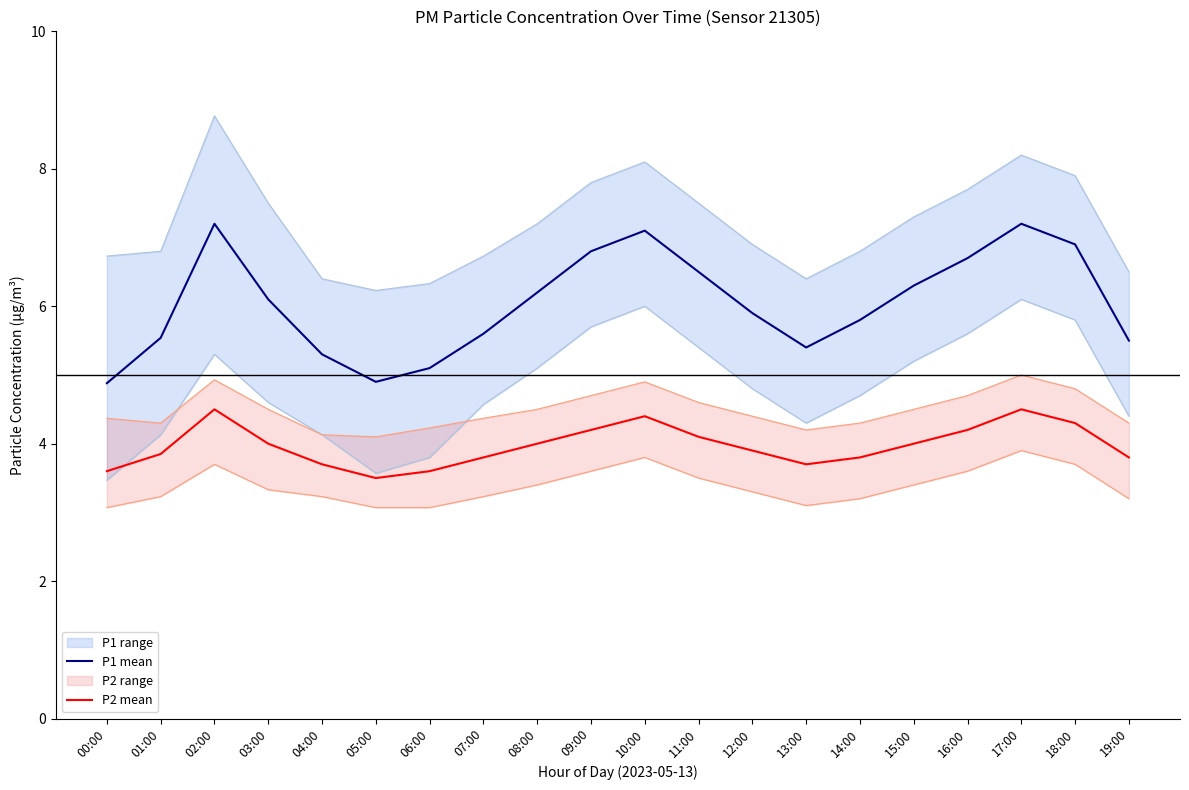

What is the minimum value shown in the chart?

3.5